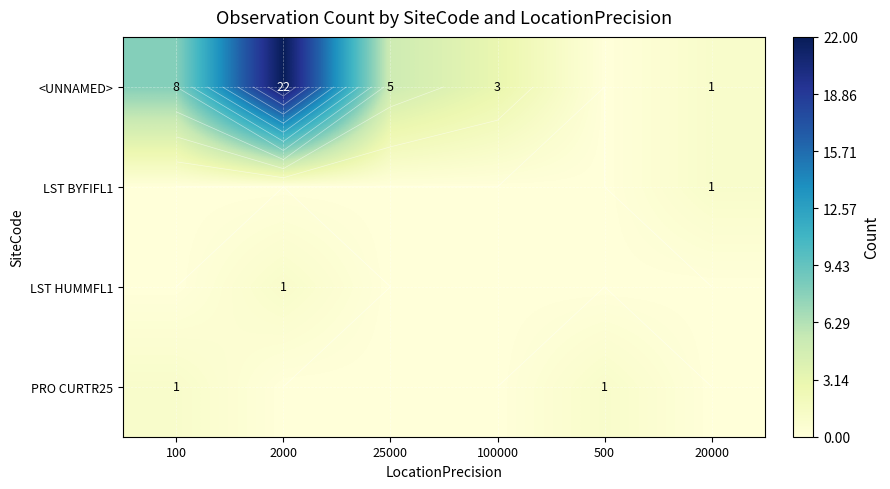

Rank the series at 100000 from highest to lowest value.

<UNNAMED>, LST BYFIFL1, LST HUMMFL1, PRO CURTR25